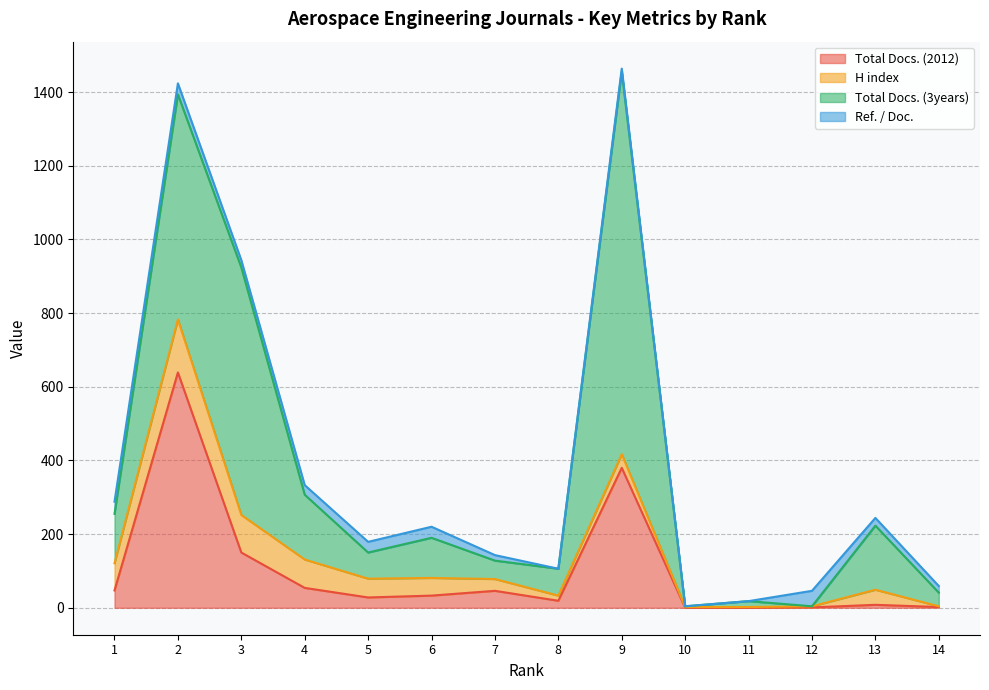

True or false: Ref. / Doc. and H index cross at least once.

True